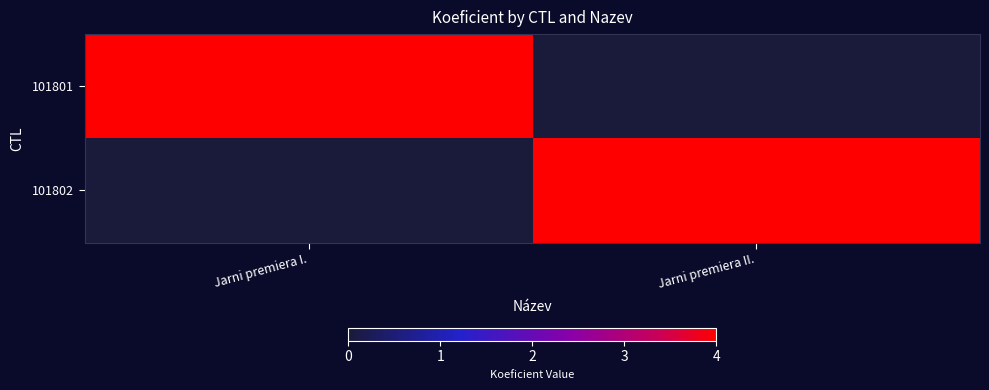

Reading left to right, list all the values displayed in this chart.

101801: Jarni premiera I.=4	Jarni premiera II.=0
101802: Jarni premiera I.=0	Jarni premiera II.=4